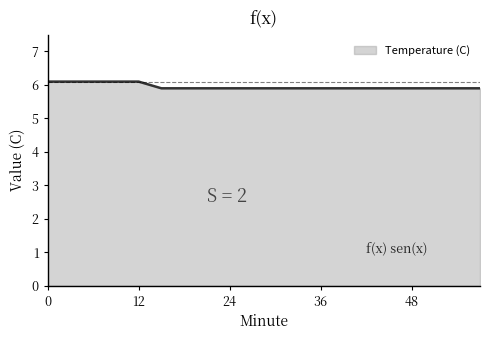

Reading left to right, transcribe all the data shown in this chart.

6.1	6.1	6.1	6.1	6.1	5.9	5.9	5.9	5.9	5.9	5.9	5.9	5.9	5.9	5.9	5.9	5.9	5.9	5.9	5.9